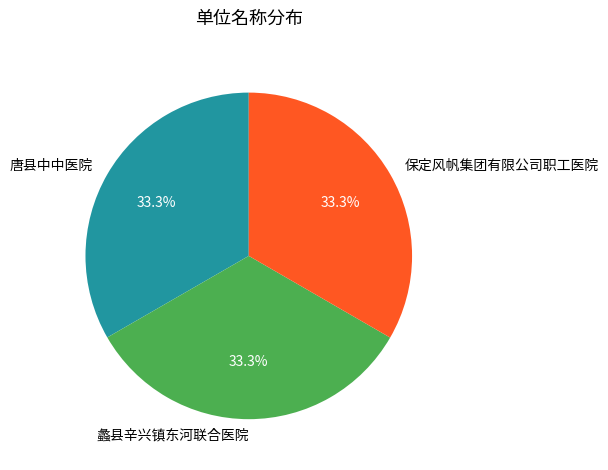

What percentage is the 蠡县辛兴镇东河联合医院 slice, to the nearest percent?

33%